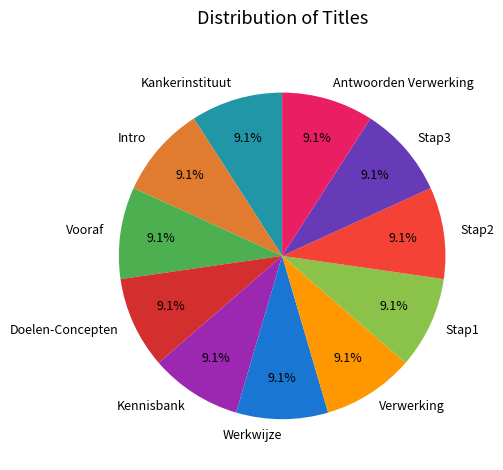

The Kankerinstituut slice represents 18% of the pie. True or false?

False